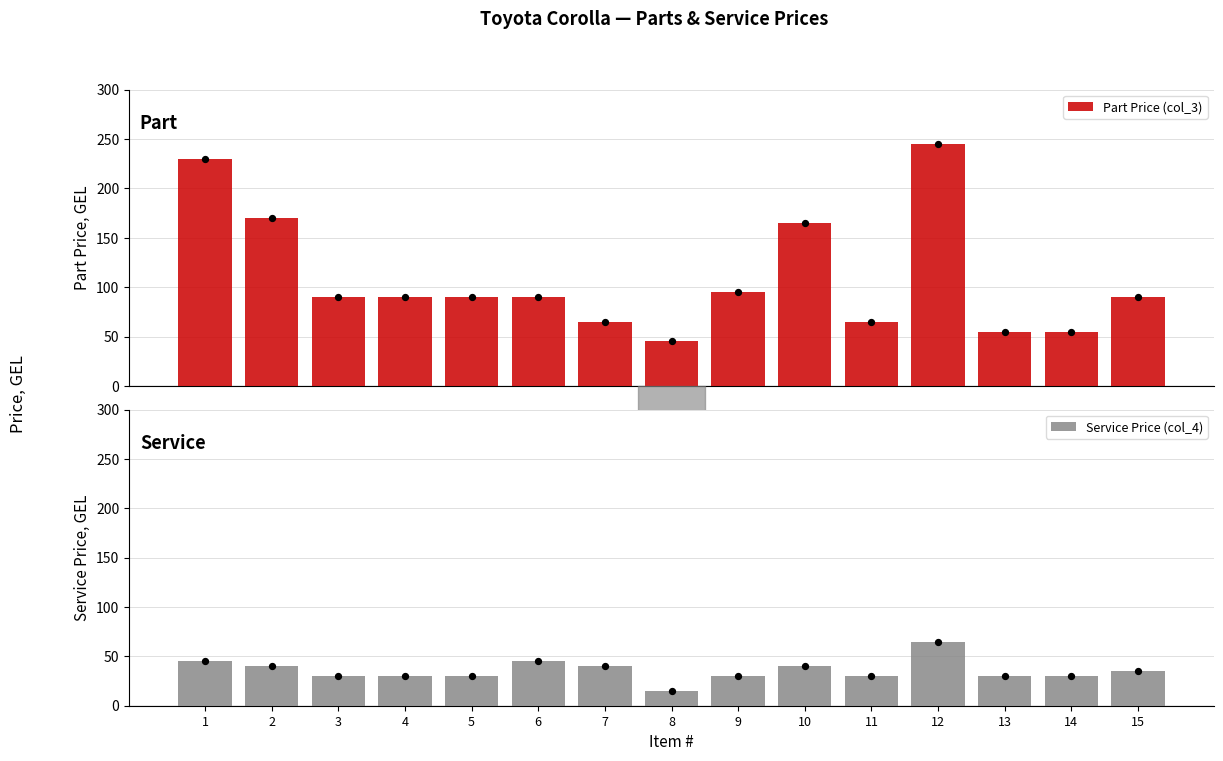

Is the value of Service Price (col_4) at 10 greater than the value of Part Price (col_3) at 6?

No